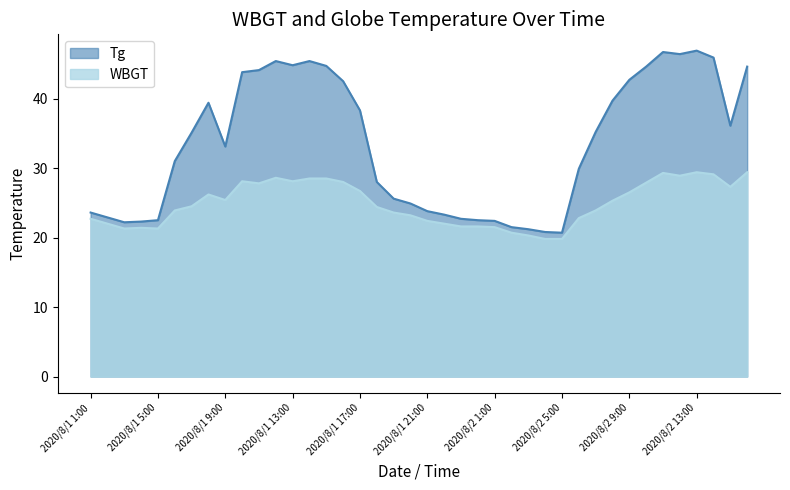

What is the difference between the second highest and second lowest values in the WBGT series?

9.6